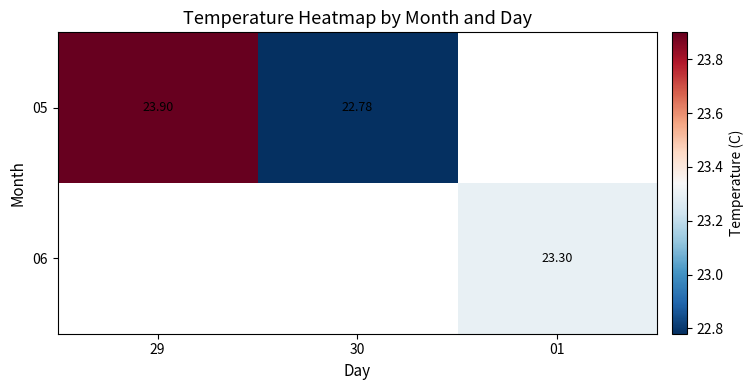

Which category has the highest value in the 06 series?

29